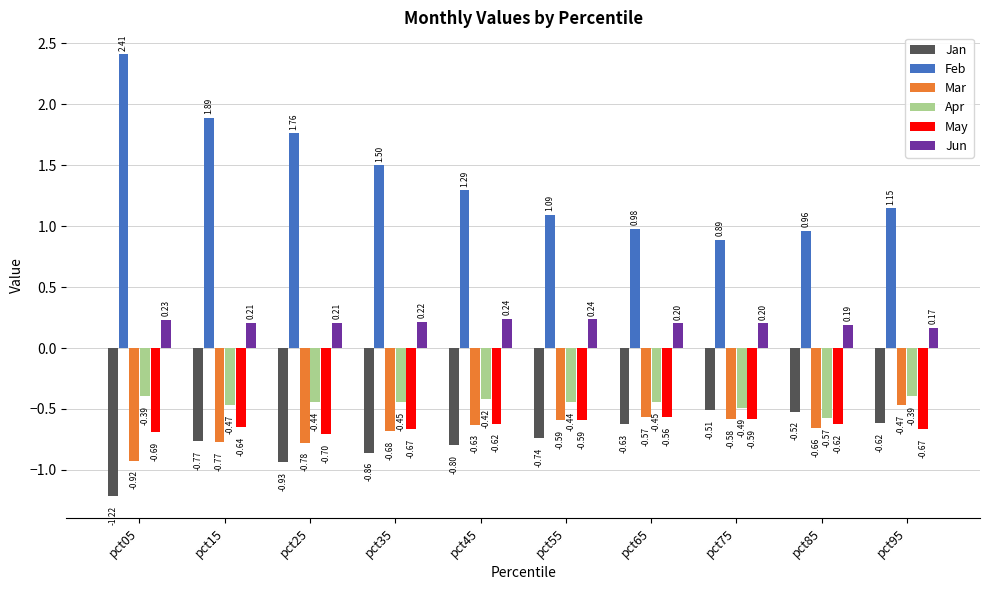

At which label does May reach its peak?

pct65